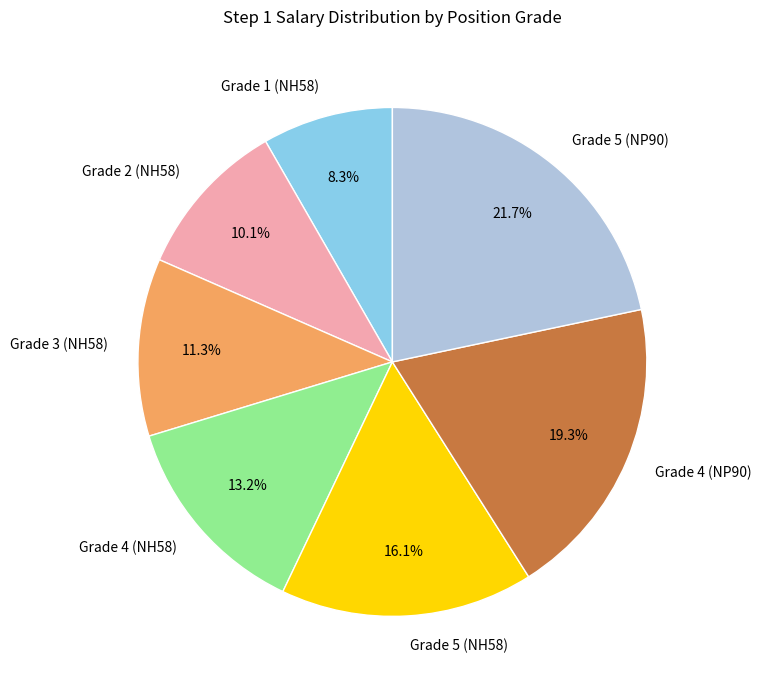

To the nearest percent, what percentage of the pie is Grade 4 (NP90)?

19%